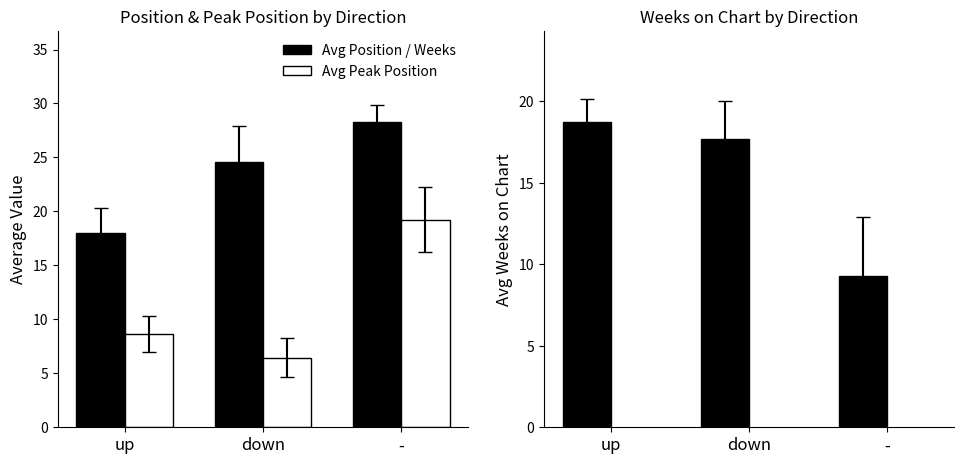

What is the maximum value for Avg Weeks on Chart?

18.7